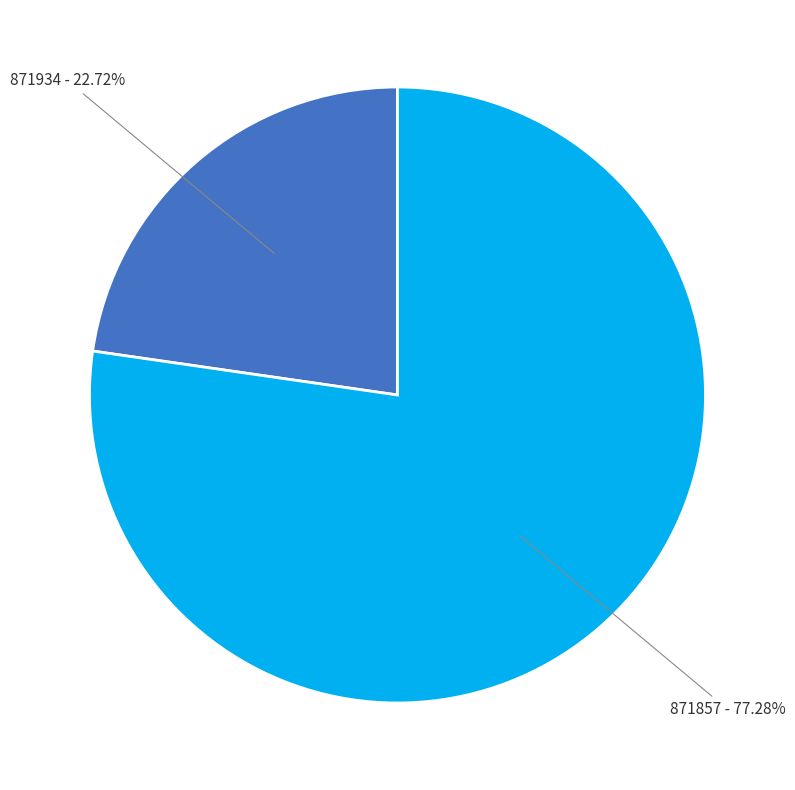

Combined, do 871934 and 871857 account for over 50%?

Yes